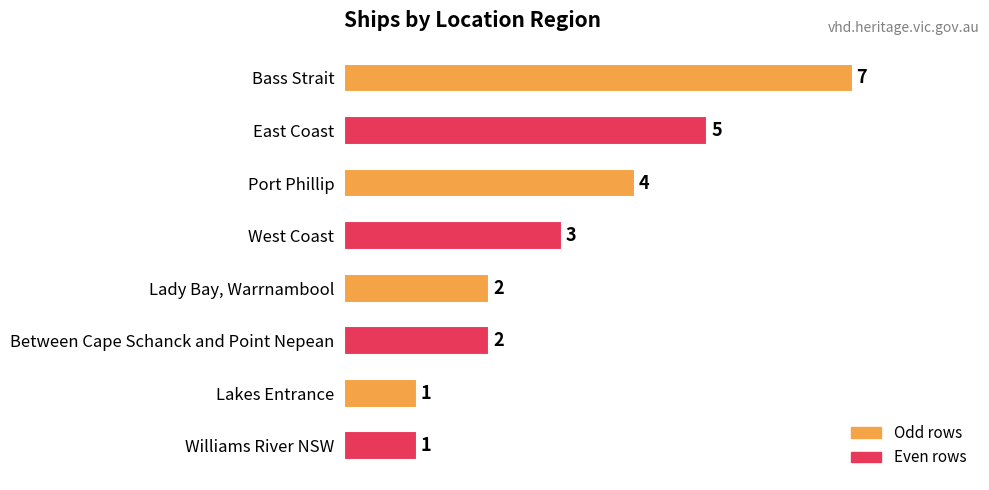

What position from the bottom is West Coast?

5